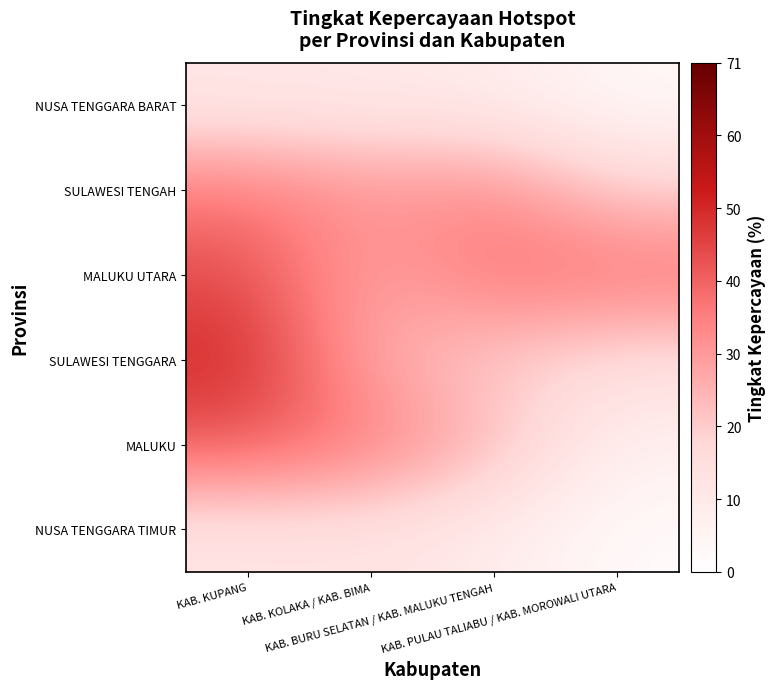

List the series in order of their peak value, highest first.

SULAWESI TENGGARA, MALUKU UTARA, MALUKU, SULAWESI TENGAH, NUSA TENGGARA TIMUR, NUSA TENGGARA BARAT